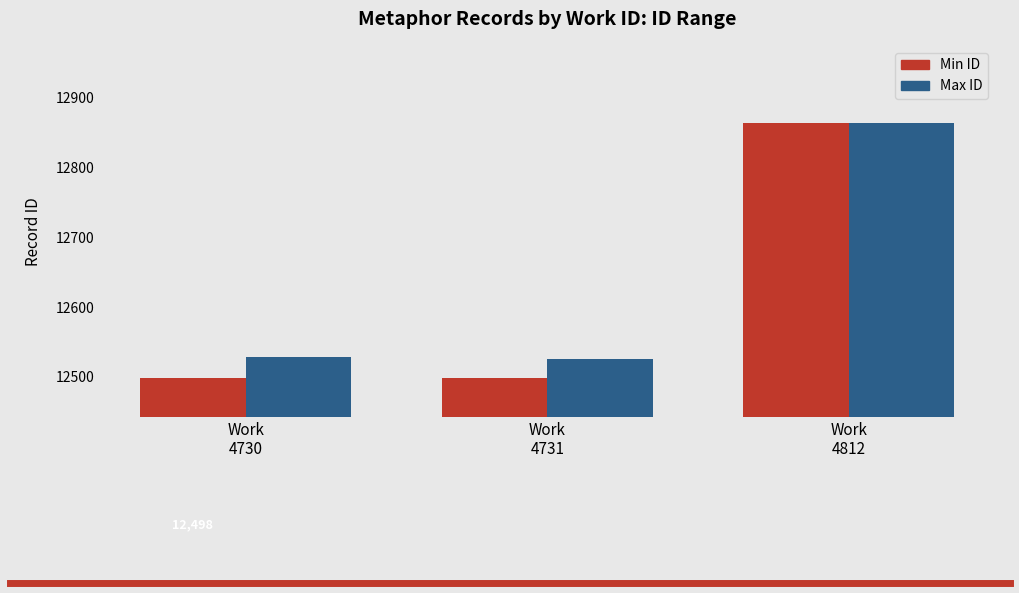

How many bars are there in each group?

2